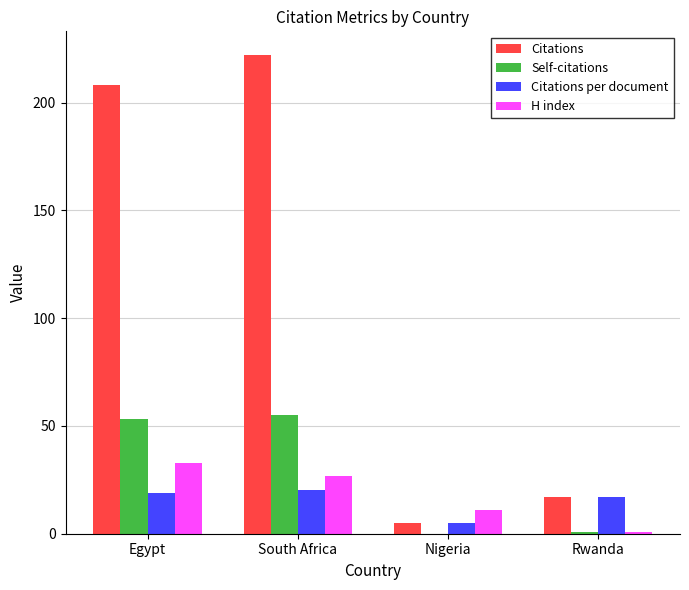

Which series has the largest range (max minus min)?

Citations